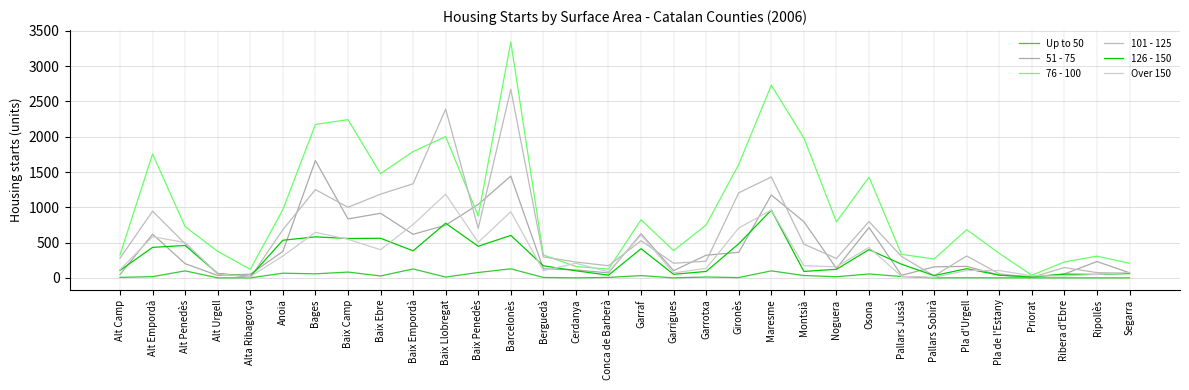

Is this an area chart (filled region under the line)?

No